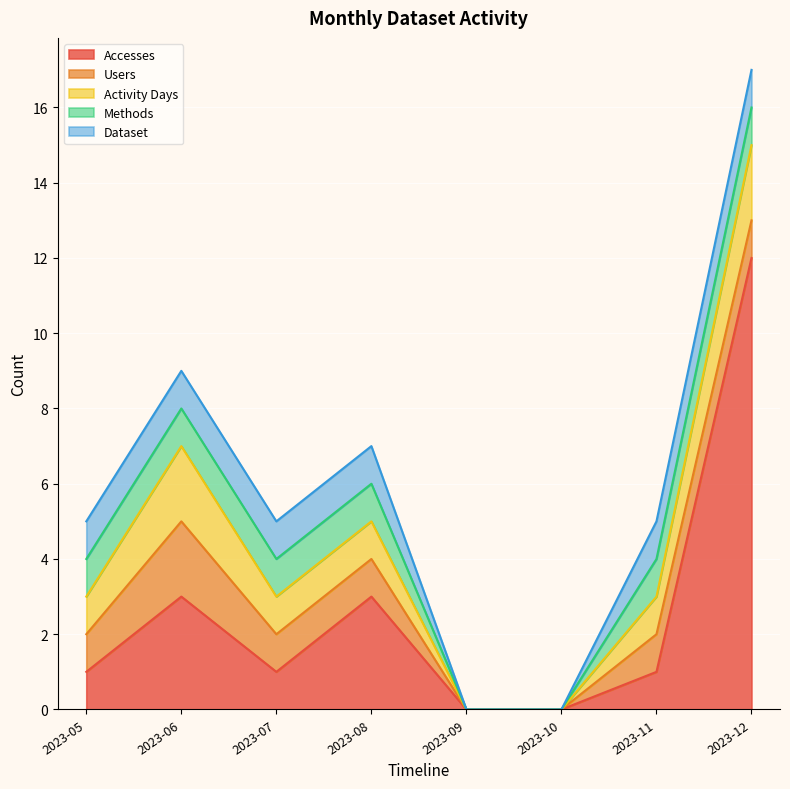

How many data points in Dataset are less than 1?

2